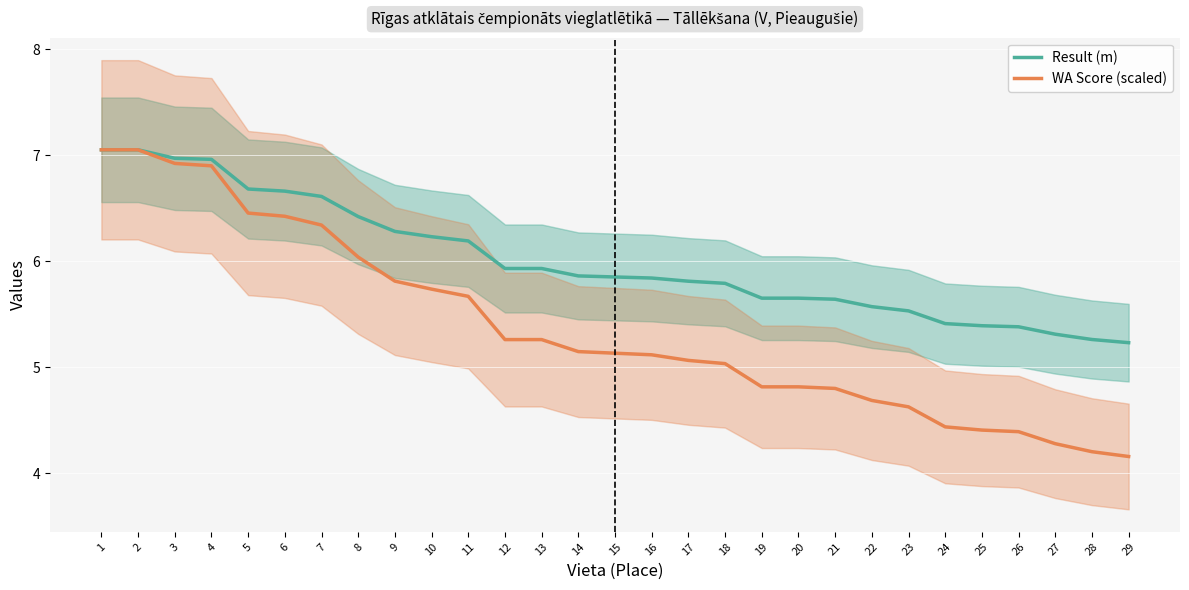

True or false: WA Score (scaled) and Result (m) cross at least once.

False